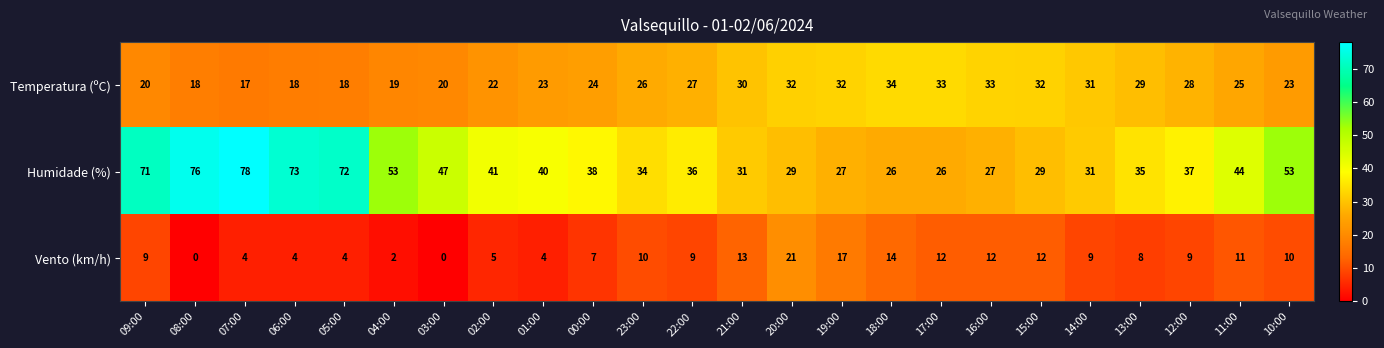

Rank the series by their maximum value, from lowest to highest.

Vento (km/h), Temperatura (ºC), Humidade (%)